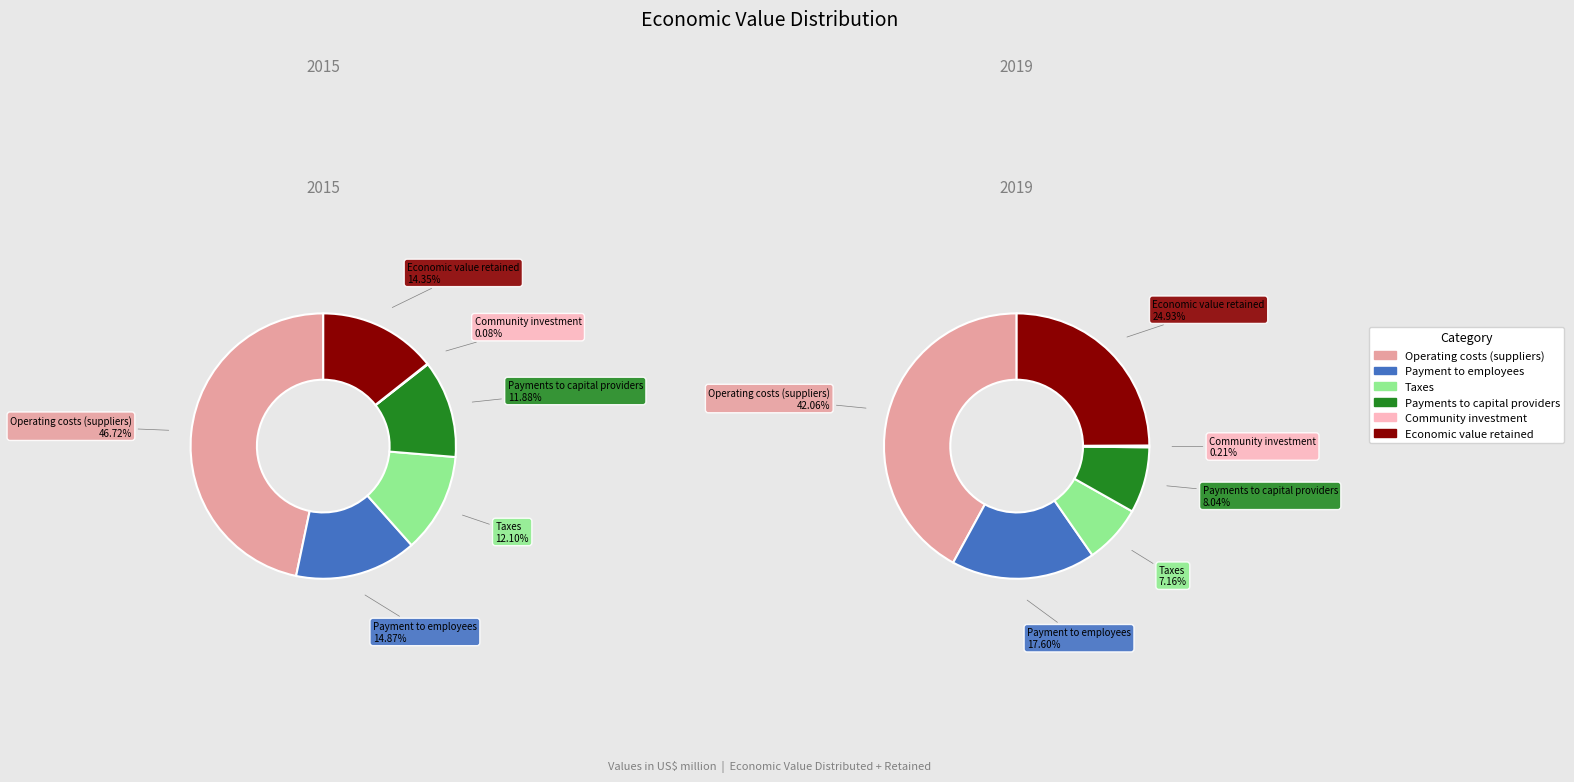

Between Operating costs (suppliers) and Community investment, which is larger?

Operating costs (suppliers)